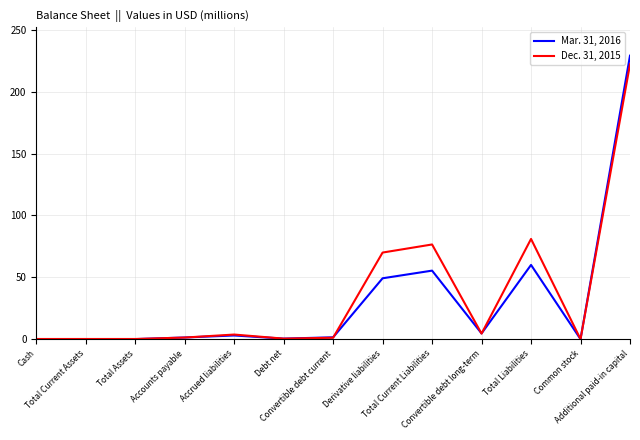

Rank the series by their average value, from lowest to highest.

Mar. 31, 2016, Dec. 31, 2015